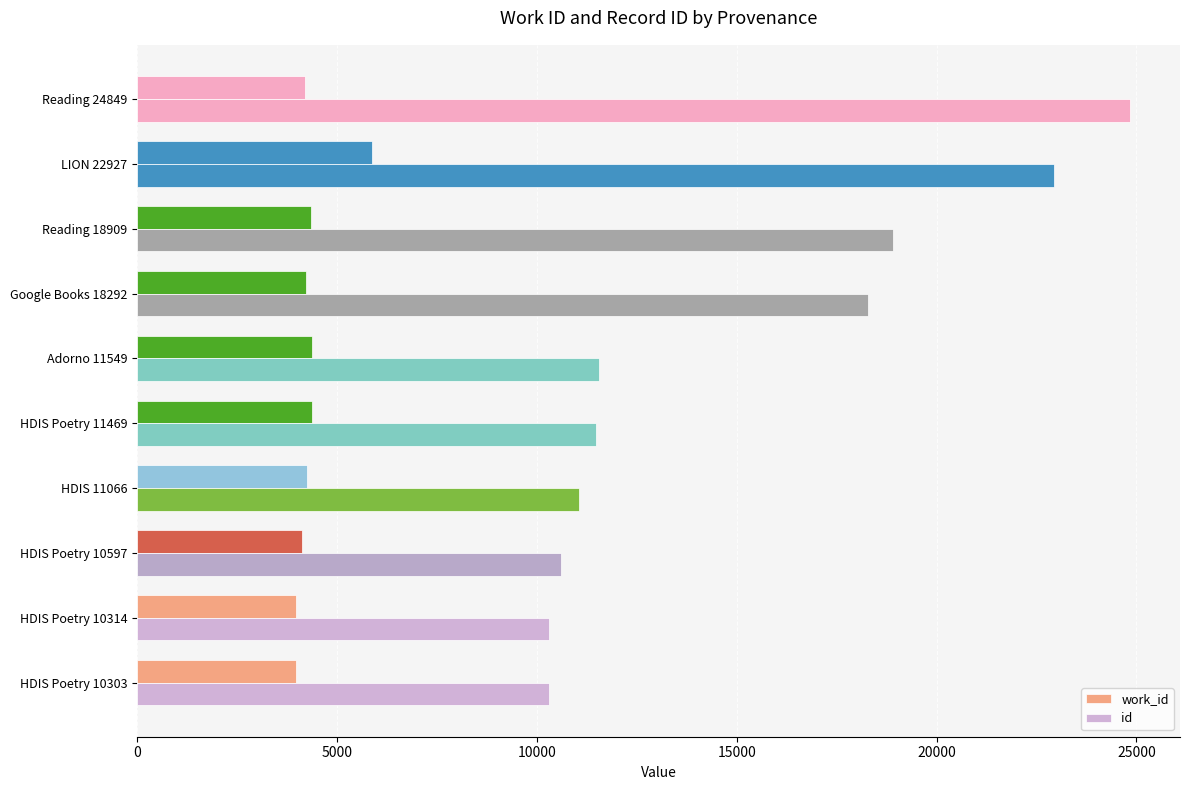

How many categories are shown in the chart?

10